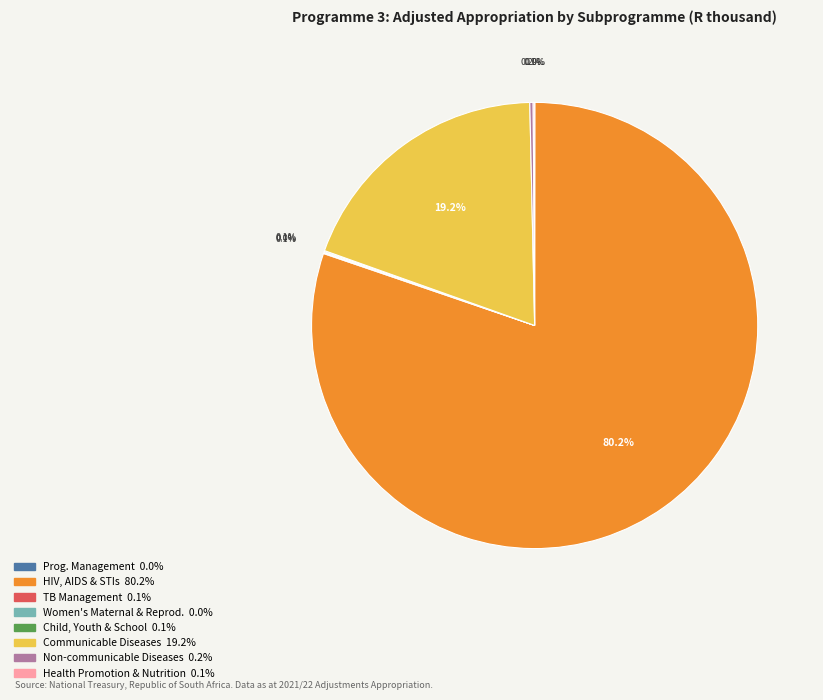

Is there a majority slice in this chart?

Yes